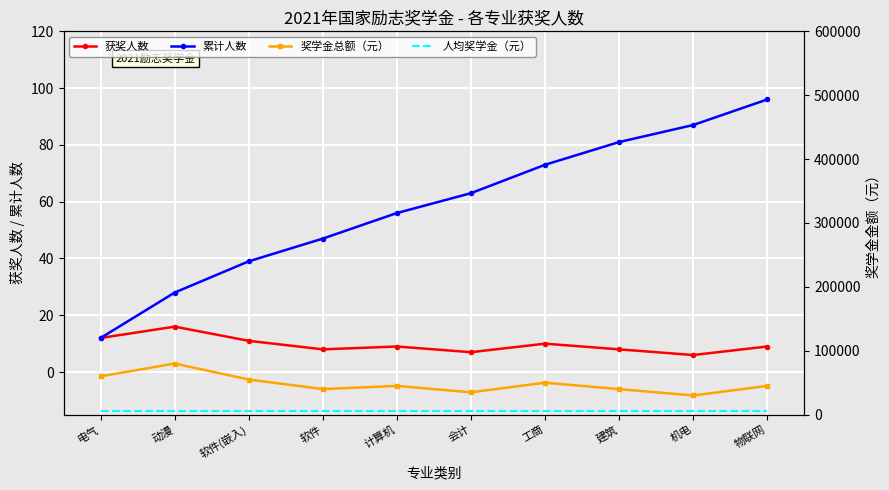

Is it true that 获奖人数 equals 5 at 工商?

False